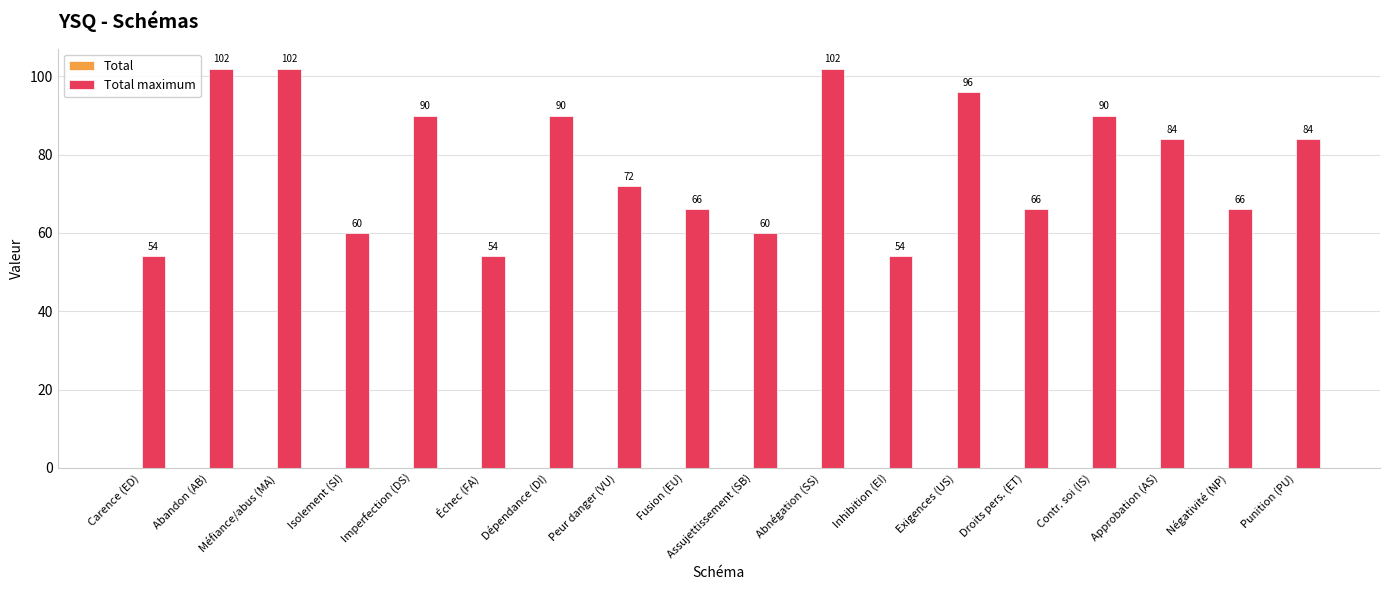

What is the smallest value displayed?

54